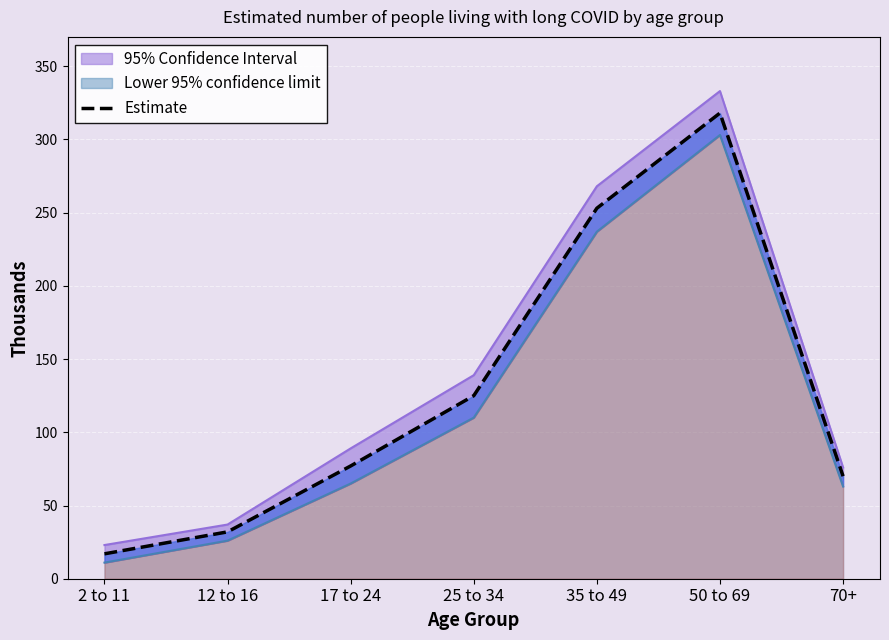

Which category has the lowest value across all series?

2 to 11